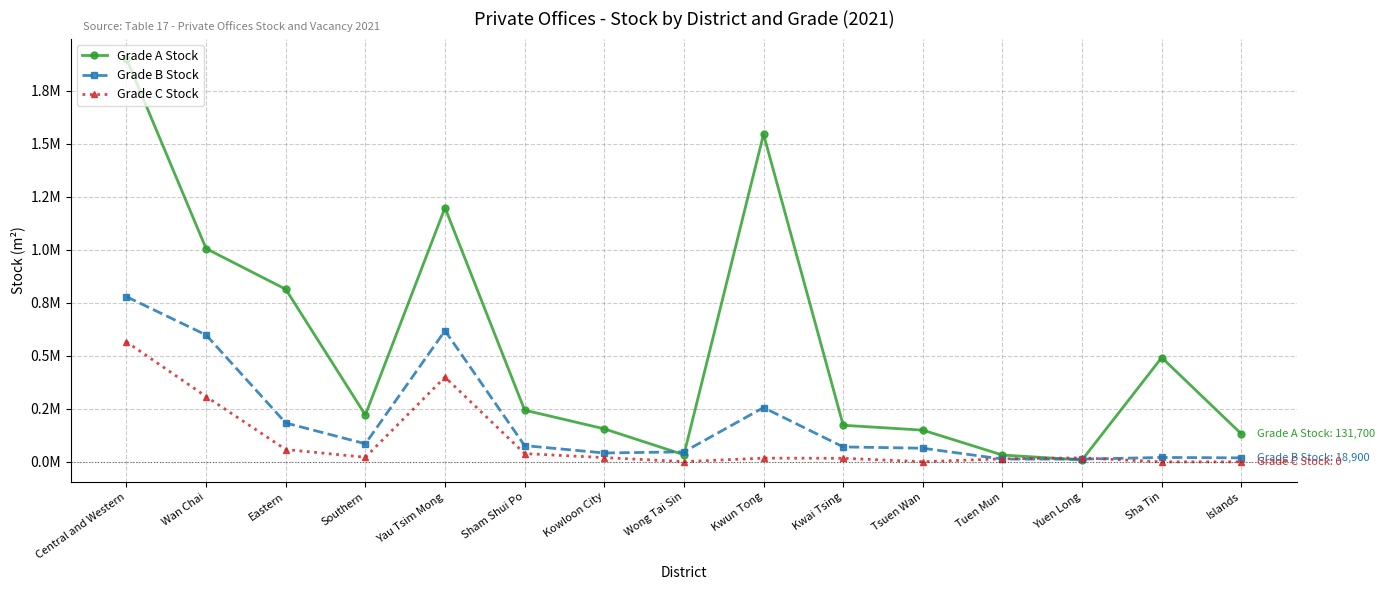

What are all the series names shown in the legend?

Grade A Stock, Grade B Stock, Grade C Stock